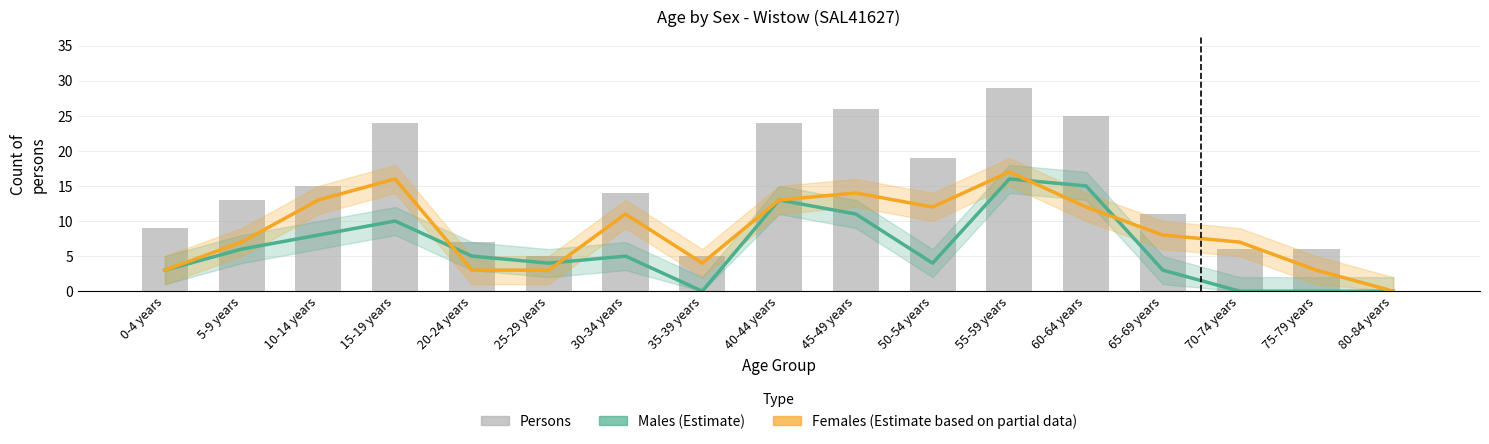

Which series has the largest total across all categories?

Persons